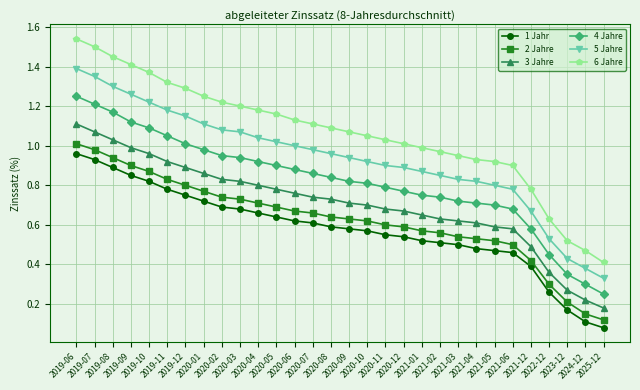

Does the chart display data point markers on the line(s)?

Yes